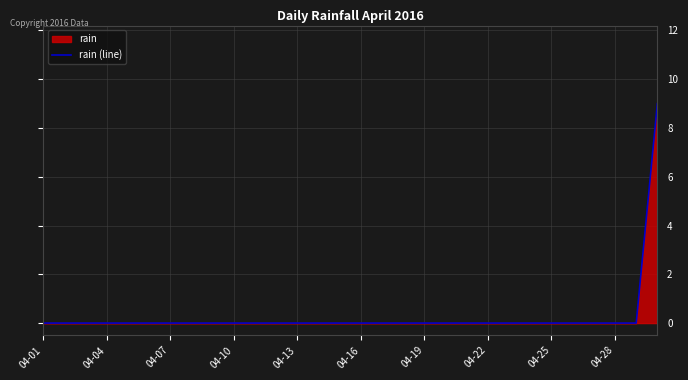

What is the greatest value displayed?

9